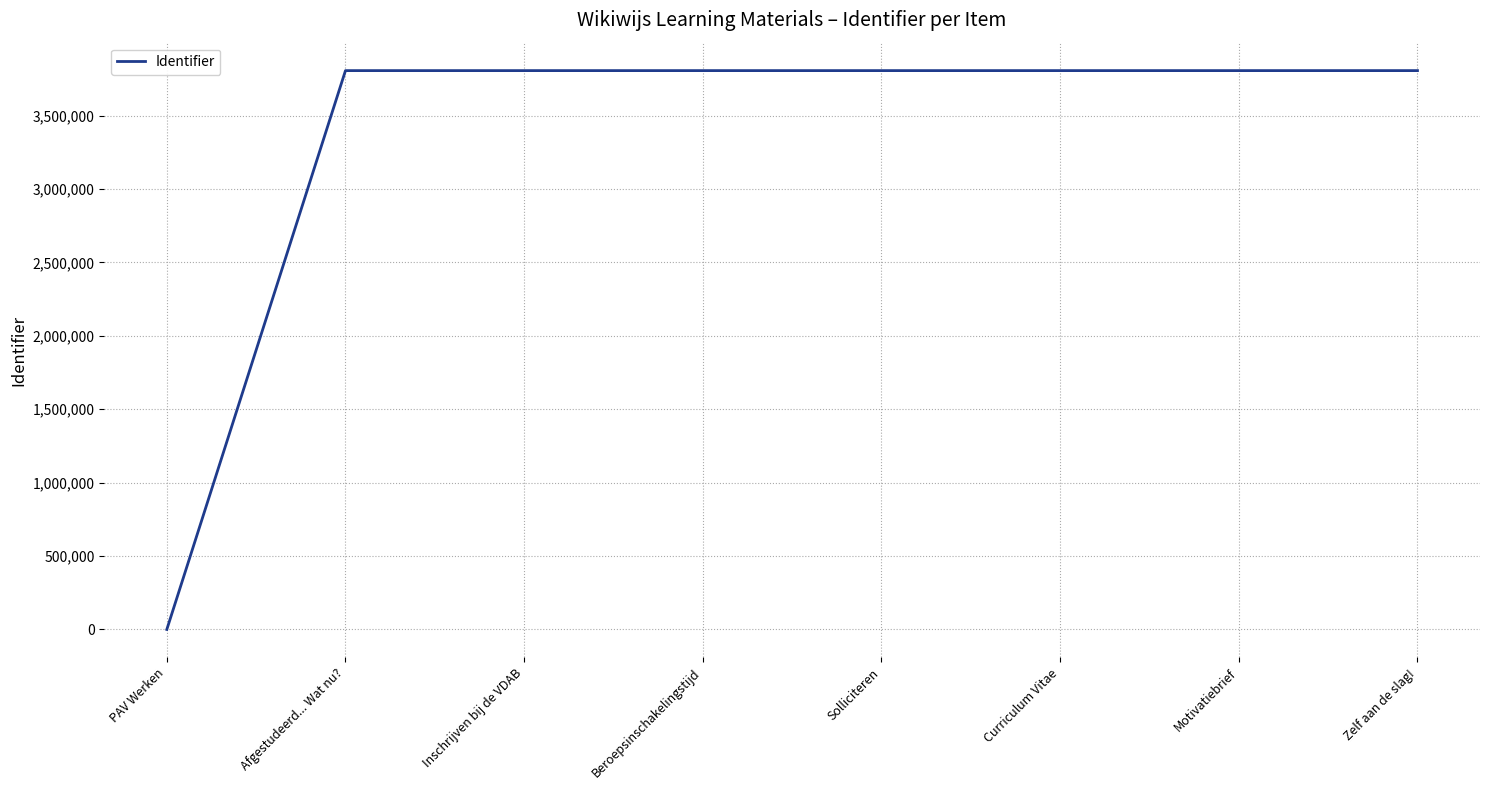

Which category has the lowest value across all series?

PAV Werken